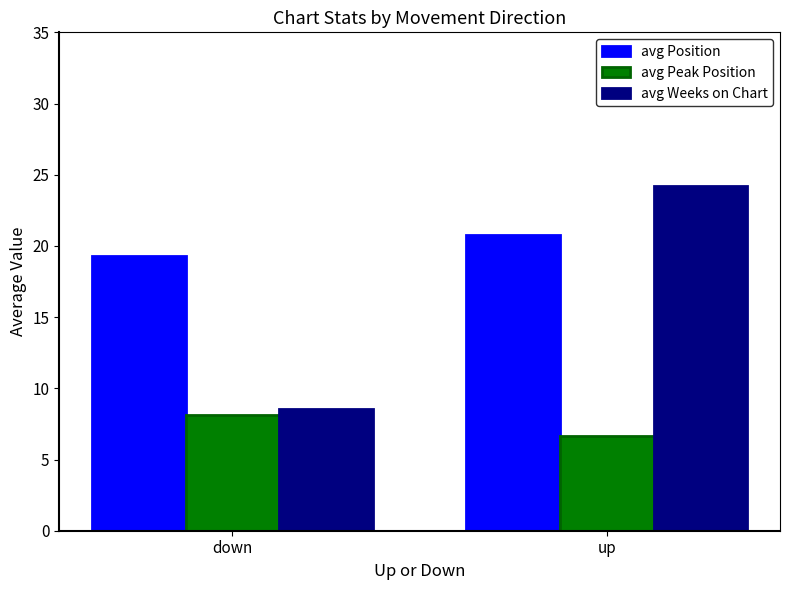

At which label does avg Weeks on Chart reach its minimum?

down